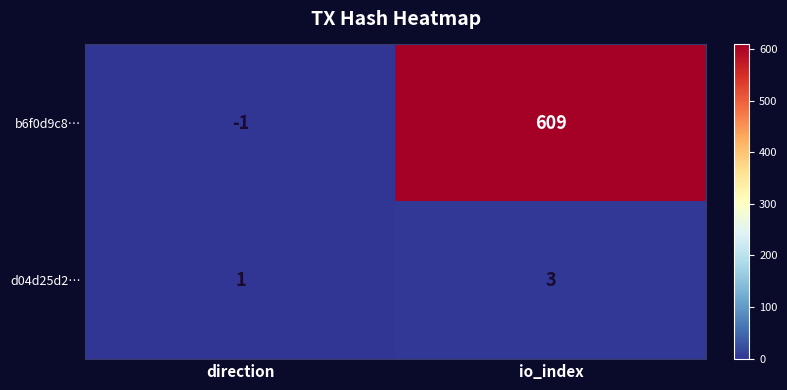

Reading right to left, list all the values displayed in this chart.

b6f0d9c8…: io_index=609	direction=-1
d04d25d2…: io_index=3	direction=1